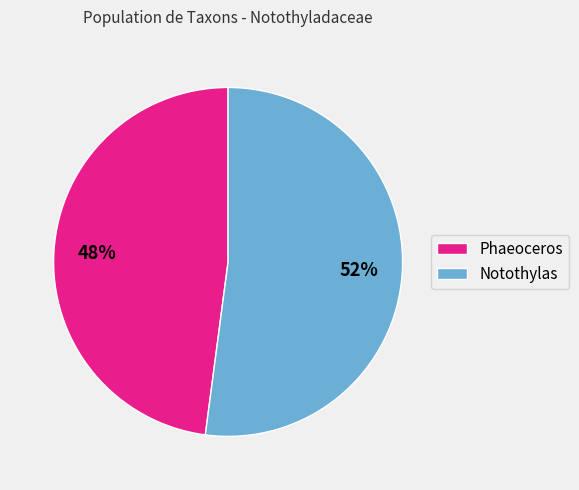

How many slices are in this pie chart?

2